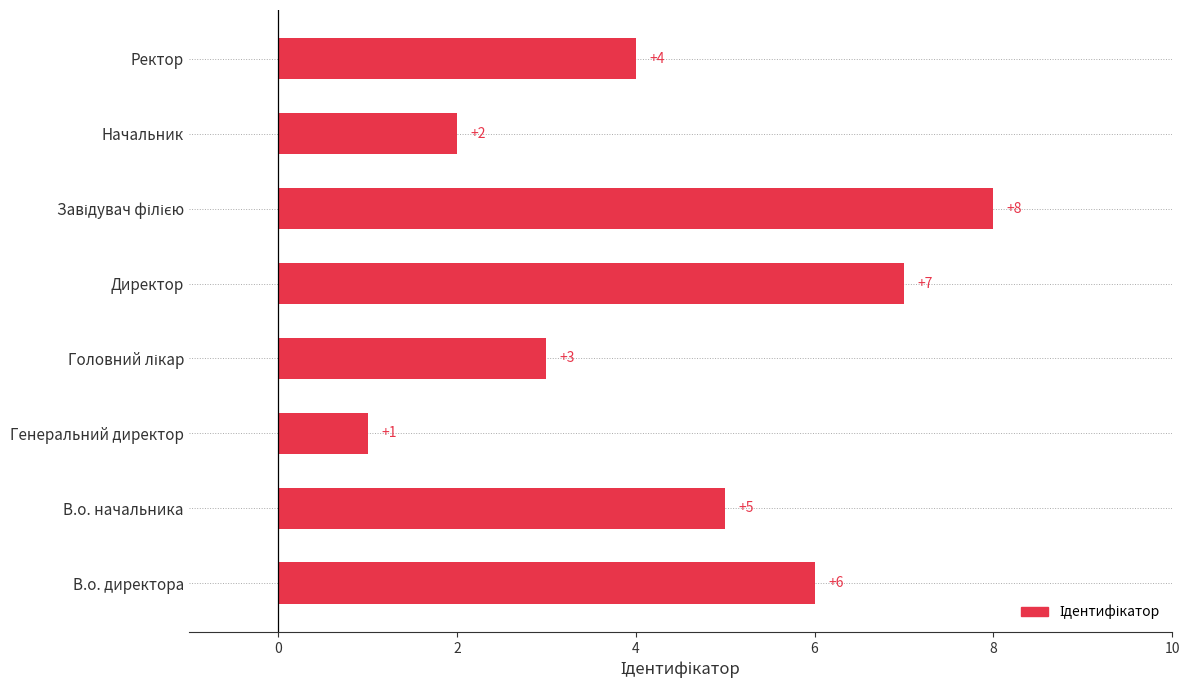

What is the difference between the second highest and second lowest values?

5